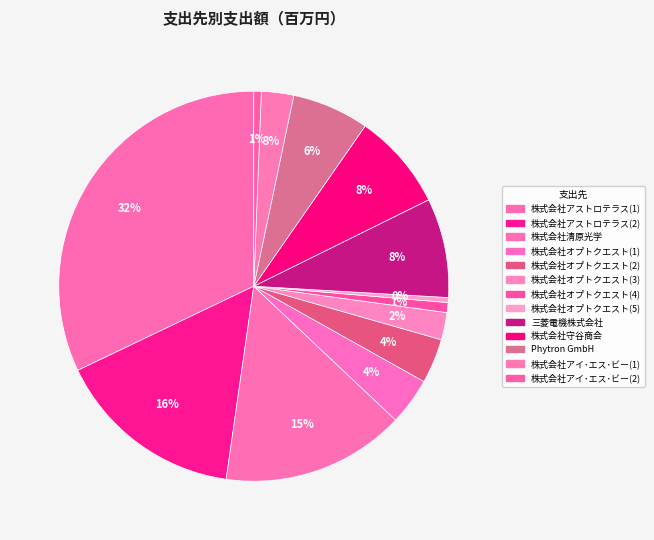

What is the total percentage of 株式会社オプトクエスト(2) and 株式会社オプトクエスト(5)?

4.1%